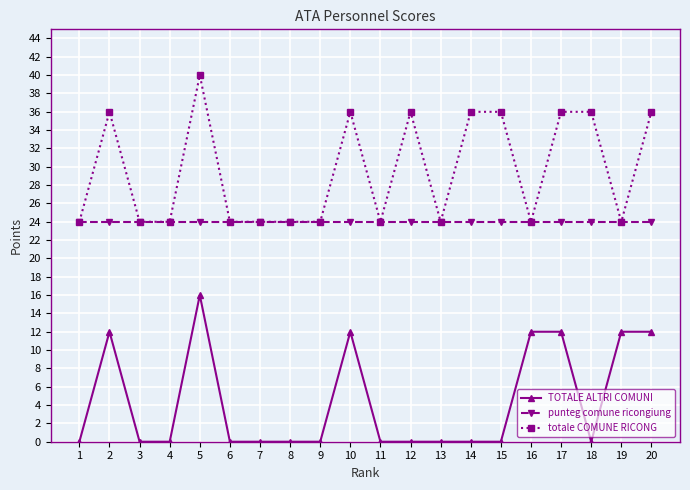

True or false: totale COMUNE RICONG has more than 0 points higher than both neighbors.

True